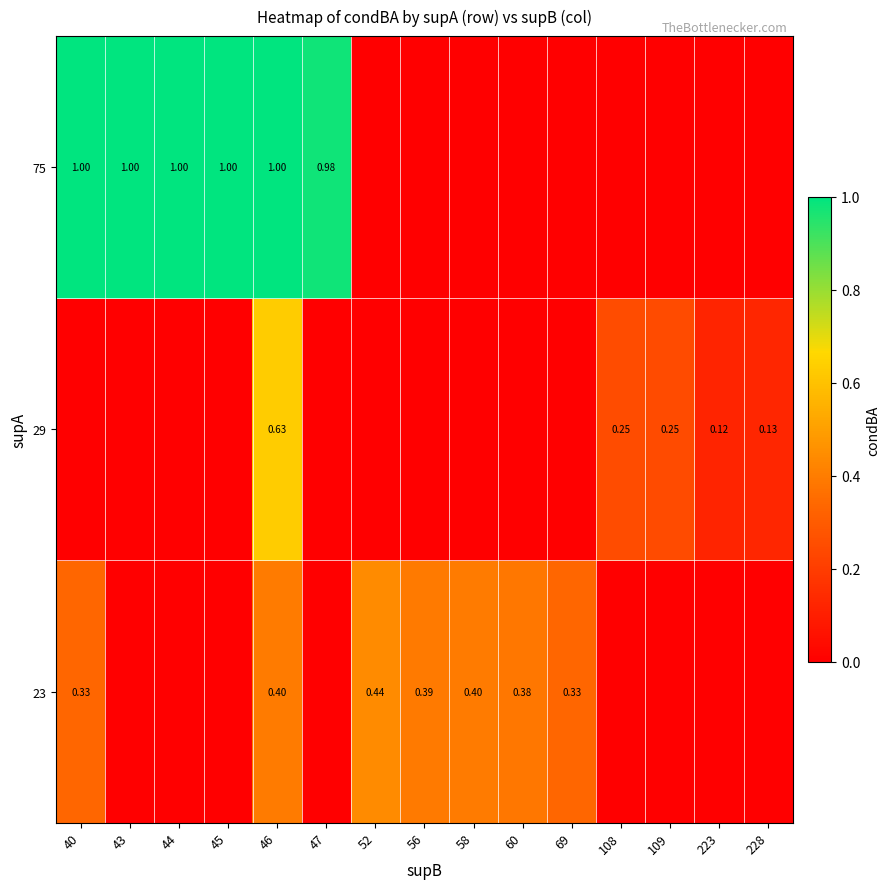

Is the value of 75 at 44 greater than the value of 29 at 108?

Yes